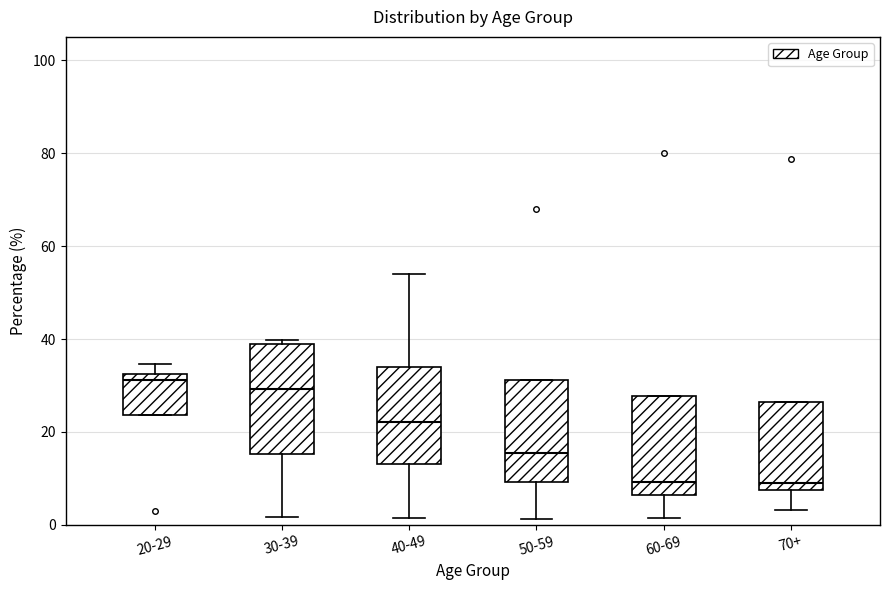

Reading left to right, transcribe this box plot: for each box, give where its median line is, the range the box spans, and where its two whiskers end, as read against the y-axis. The values are not printed on the chart, so give them approximately, as read against the axis.

20-29: median 32 (just below the box's upper edge), box 24 to 32, whiskers 24 to 34
30-39: median 30, box 16 to 38, whiskers 2 to 40
40-49: median 22, box 14 to 34, whiskers 2 to 54
50-59: median 16, box 10 to 32, whiskers 2 to 32
60-69: median 10, box 6 to 28, whiskers 2 to 28
70+: median 10, box 8 to 26, whiskers 4 to 26